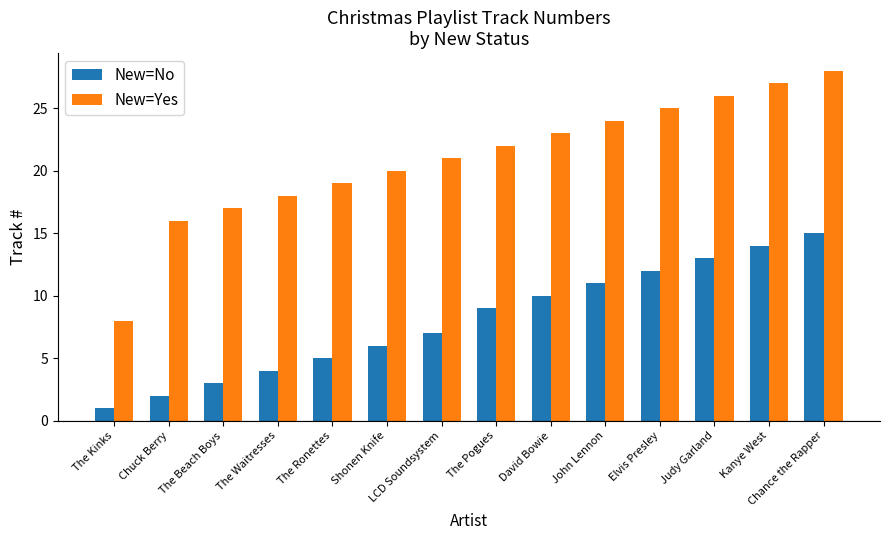

Between The Waitresses and Elvis Presley, which series saw the biggest shift?

New=No